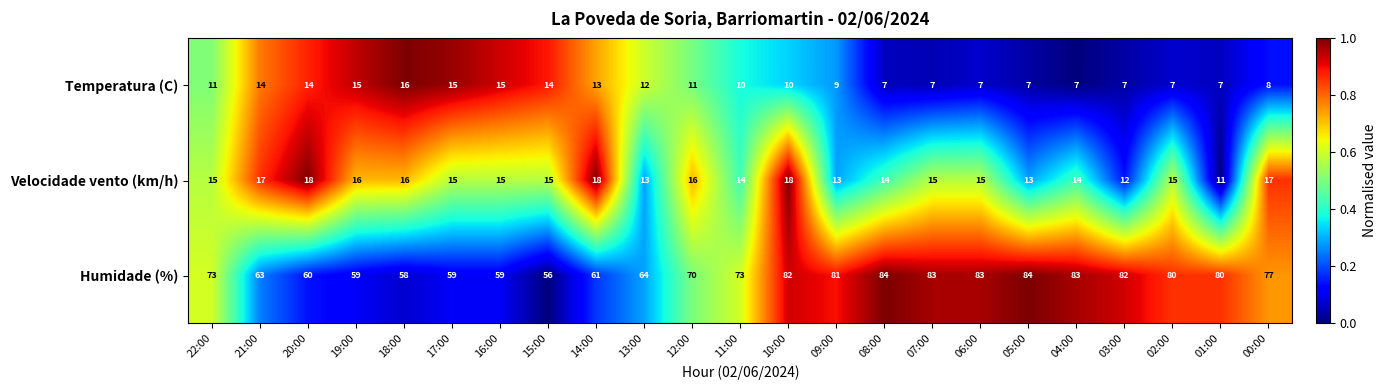

Which series changed the most between 22:00 and 15:00?

Humidade (%)